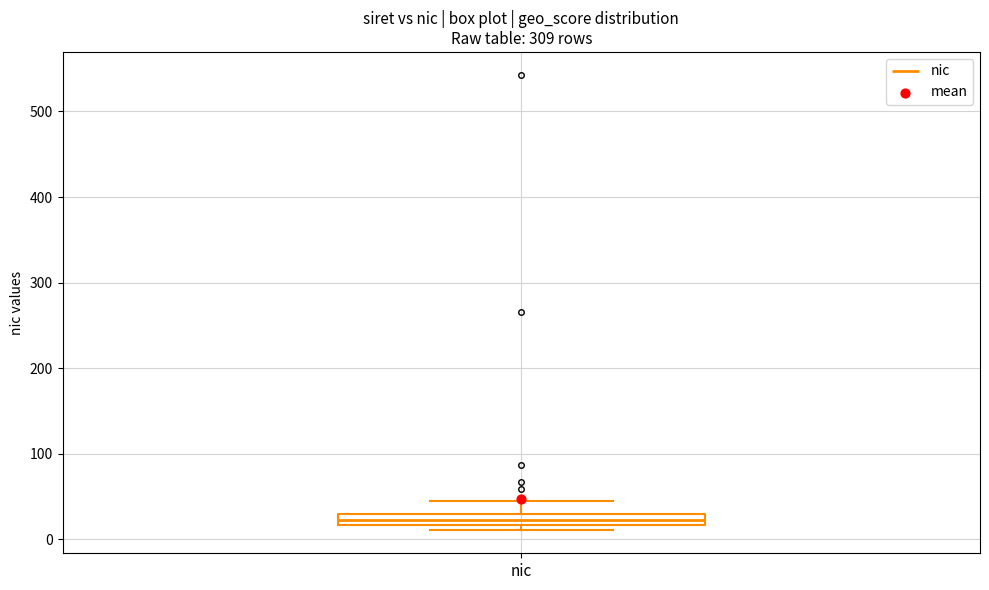

Where does the upper whisker of the box for nic end on the y-axis? The values are not printed on the chart, so give them approximately, as read against the axis.

40